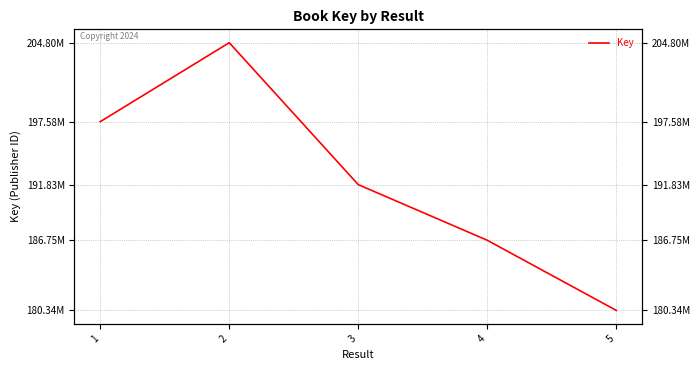

Is it true that the value at 1 is 197584953?

True